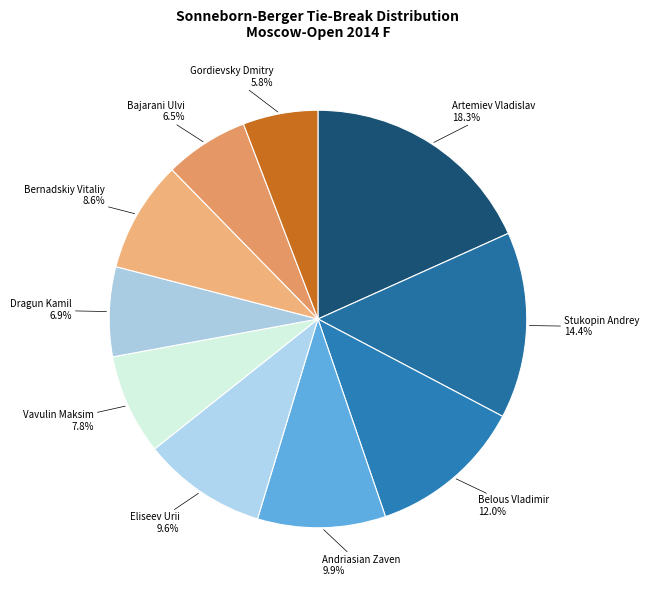

To the nearest percent, what percentage of the pie is Gordievsky Dmitry?

6%